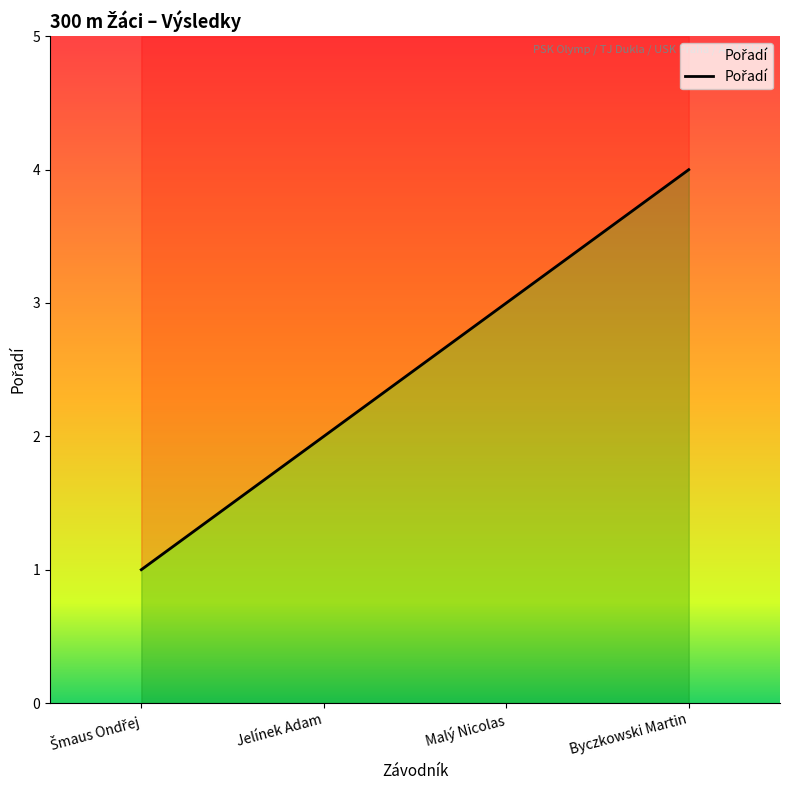

Reading left to right, extract all data points from this chart.

Šmaus Ondřej=1	Jelínek Adam=2	Malý Nicolas=3	Byczkowski Martin=4